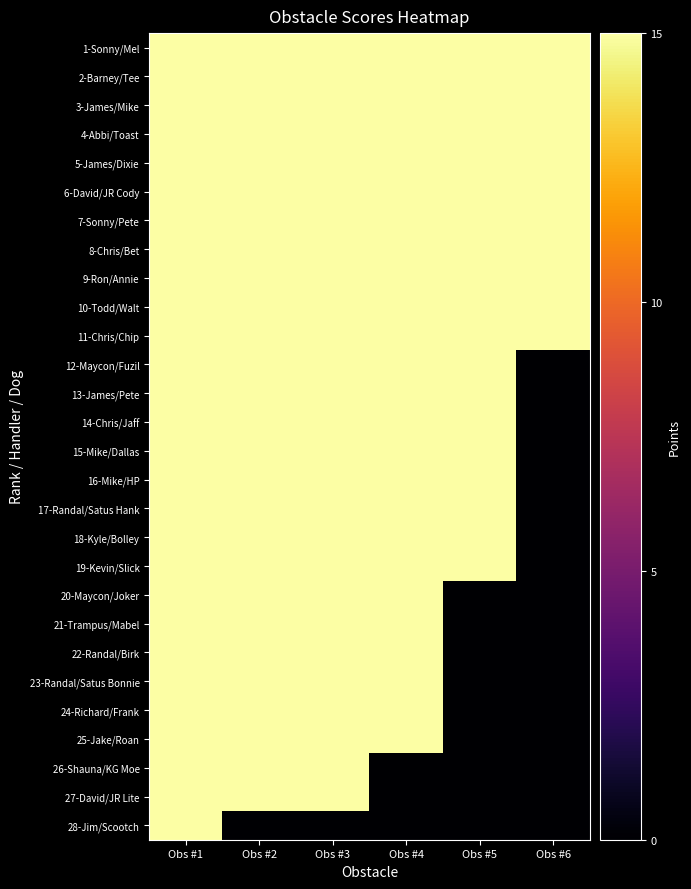

At which category is the sum across all series the highest?

Obs #1